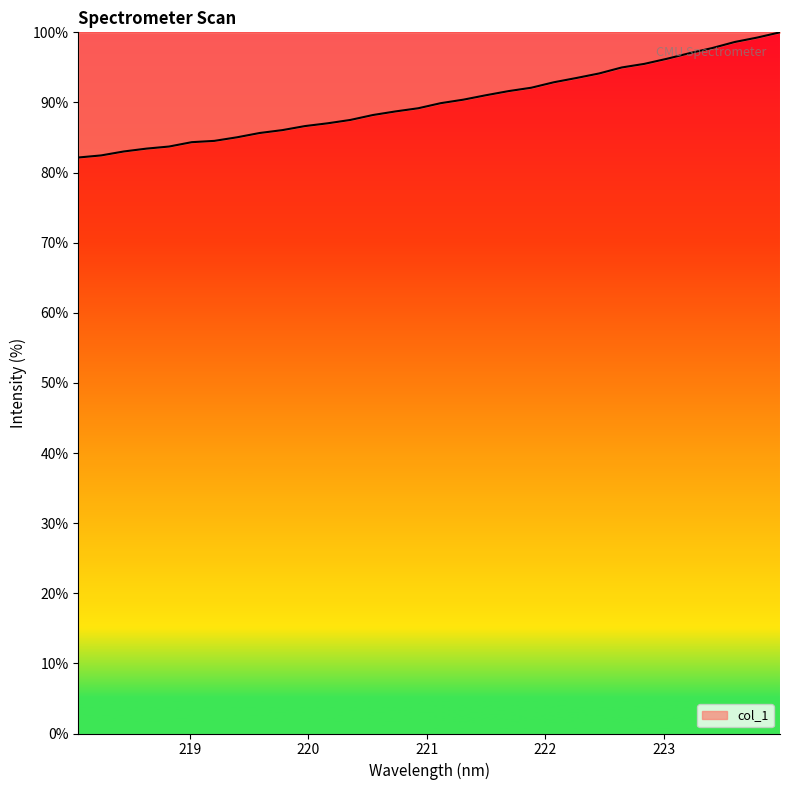

What is the difference between the maximum and minimum values?

17.8